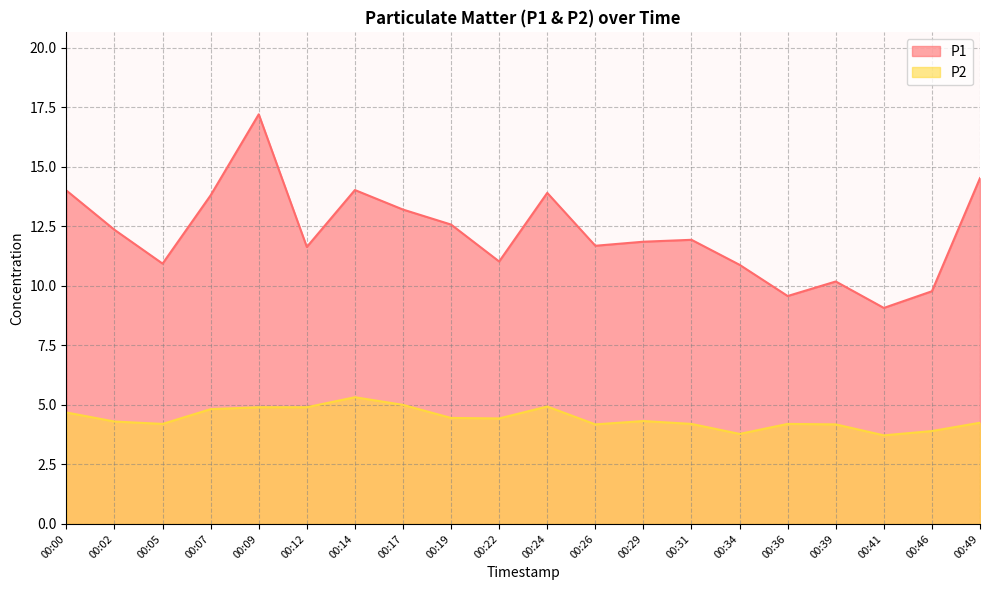

Which series has the largest total across all categories?

P1